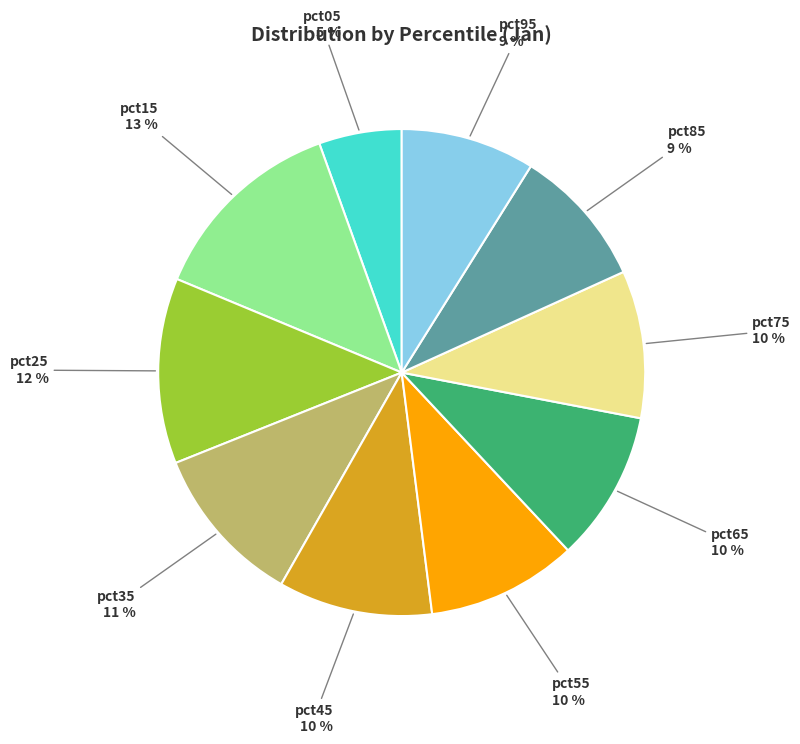

To the nearest percent, what is the difference between the pct65 and pct15 slice percentages?

3%